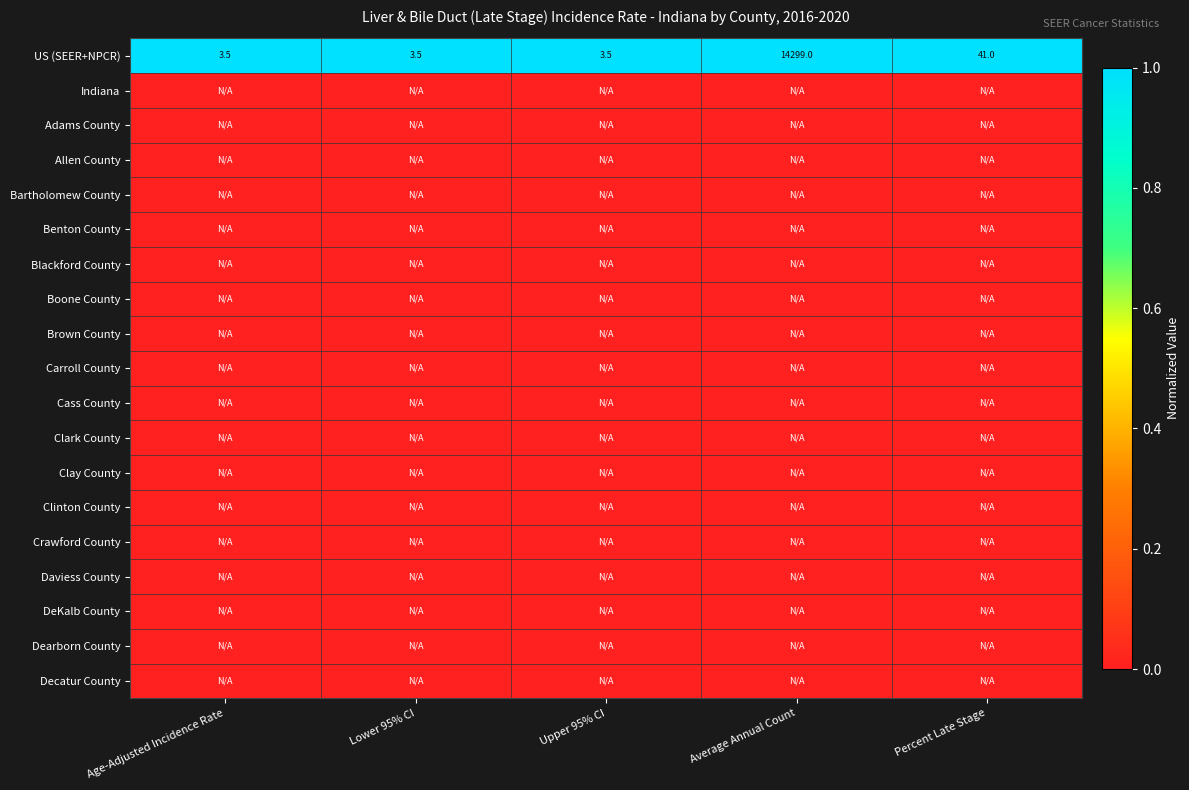

What is the spread (max minus min) of values at Average Annual Count?

1